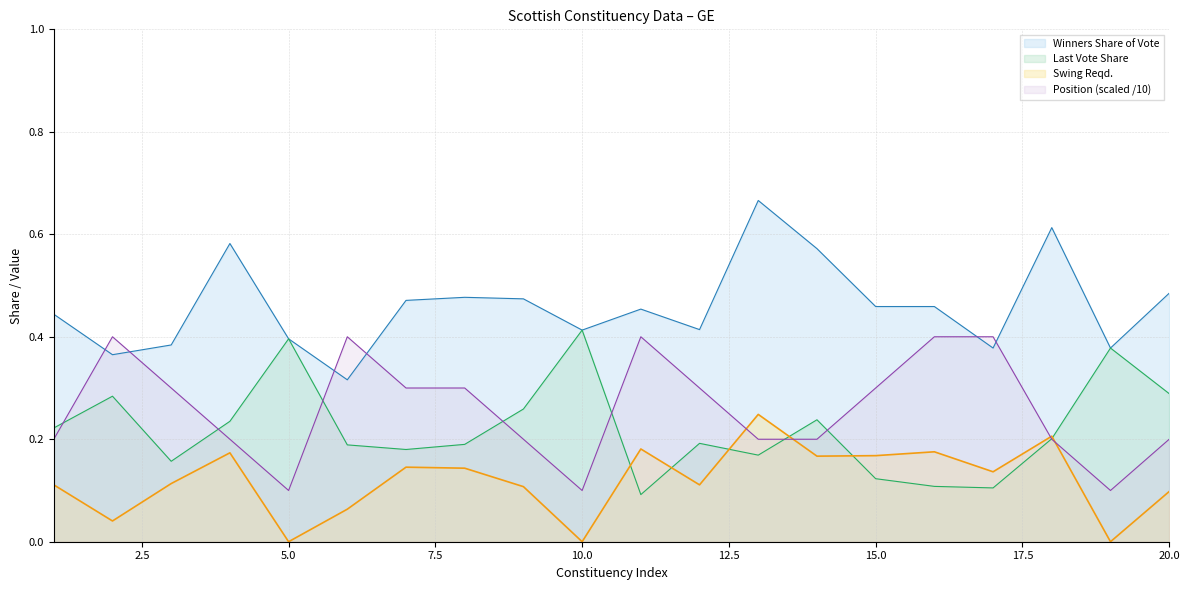

What is the value of the Position point at the 19th from the left?

0.1